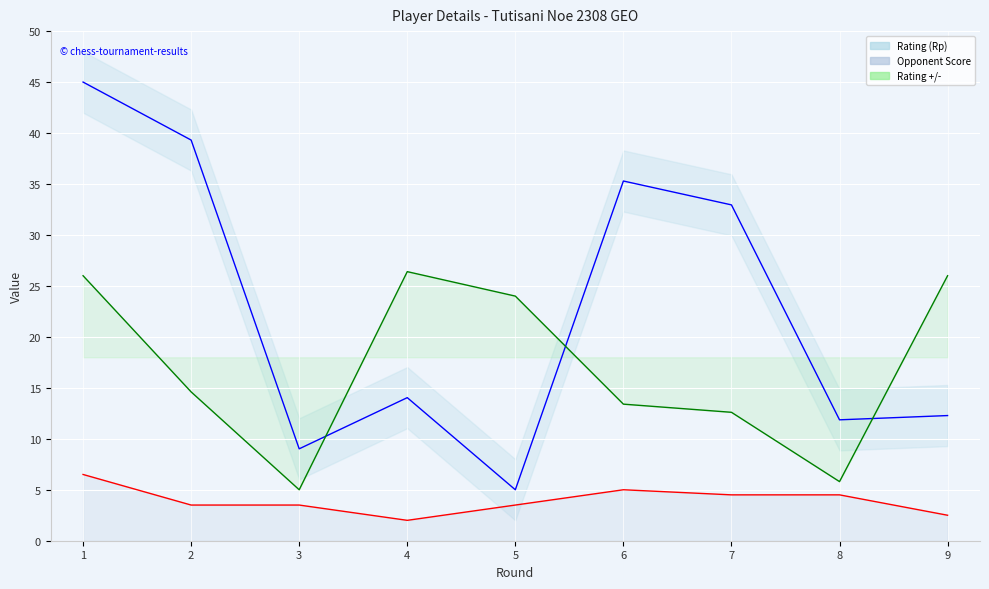

Reading left to right, what are all the values shown in this chart?

Rating (Rp): 1=45.0	2=39.3	3=9.0	4=14.0	5=5.0	6=35.3	7=32.9	8=11.9	9=12.3
Opponent Score: 1=6.5	2=3.5	3=3.5	4=2.0	5=3.5	6=5.0	7=4.5	8=4.5	9=2.5
Rating +/-: 1=26.0	2=14.6	3=5.0	4=26.4	5=24.0	6=13.4	7=12.6	8=5.8	9=26.0